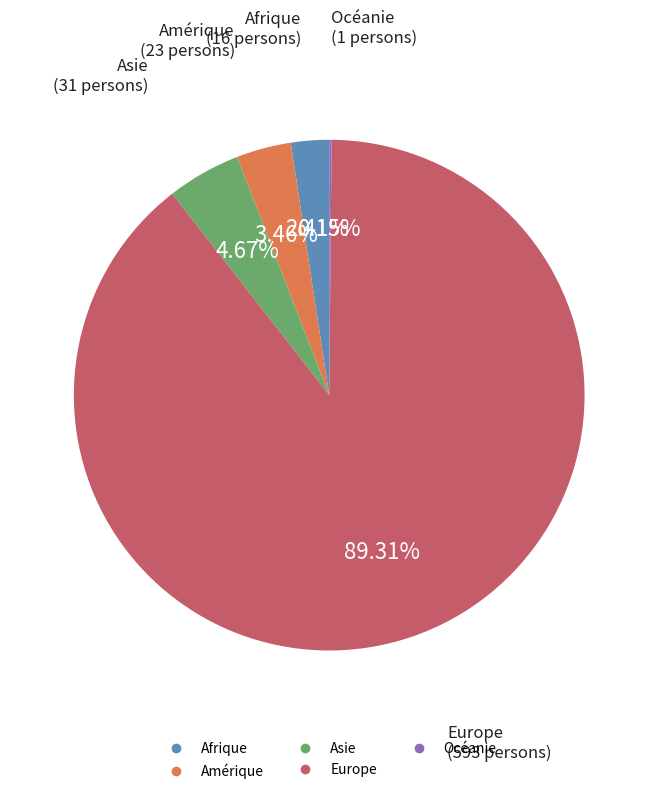

The Europe slice represents 99% of the pie. True or false?

False